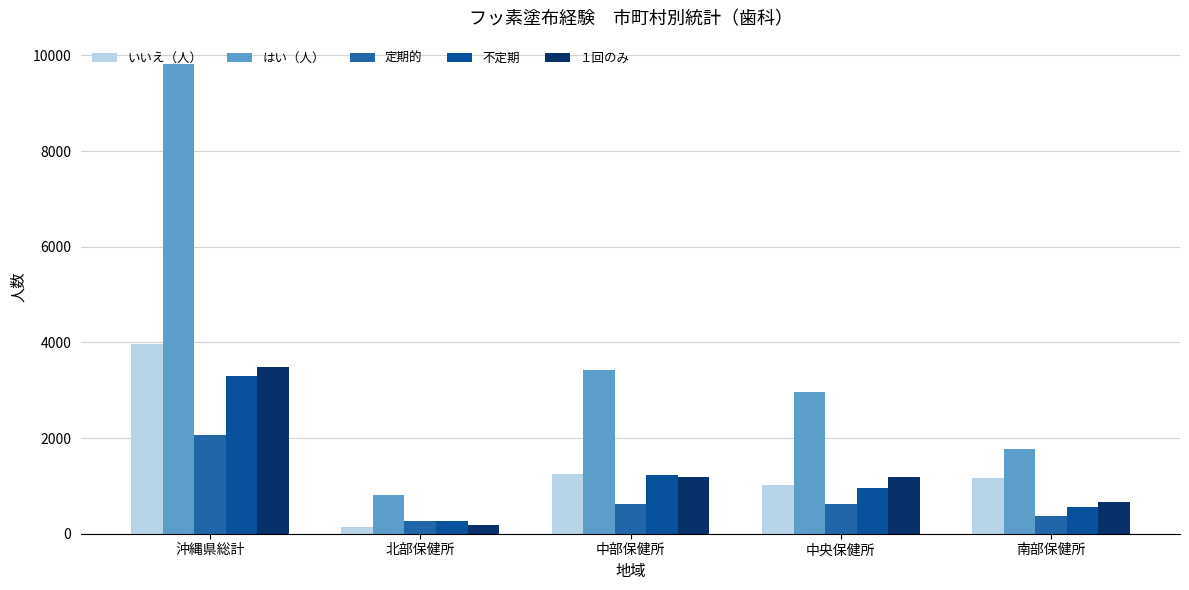

How many data points in 不定期 are less than 959?

2